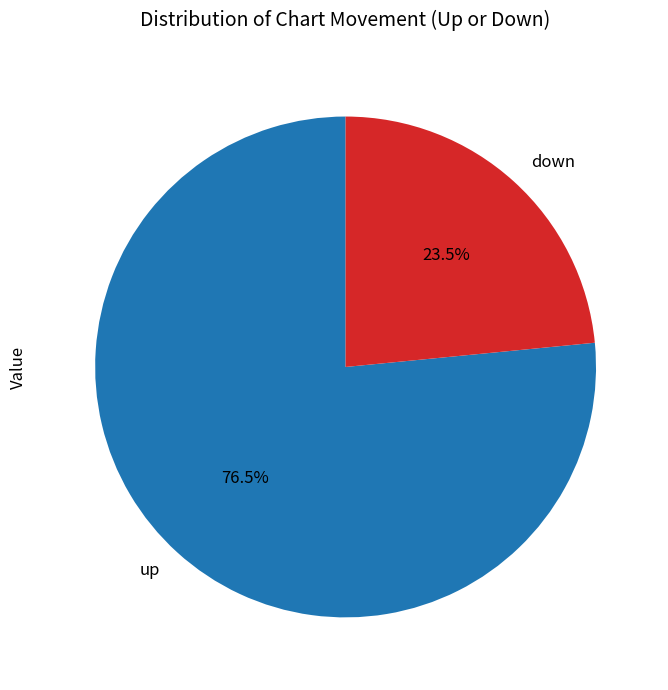

What is the smallest slice in the pie chart?

down